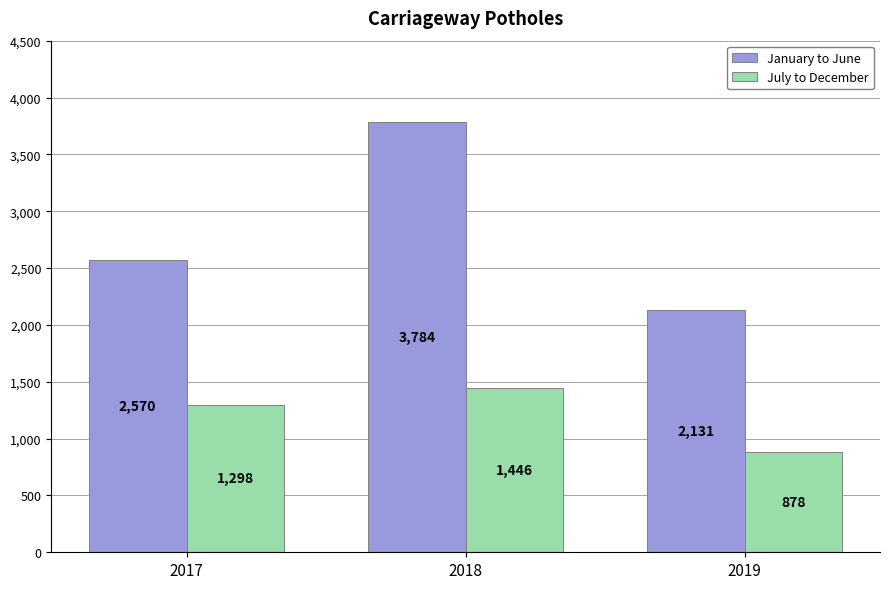

At which label does July to December reach its peak?

2018